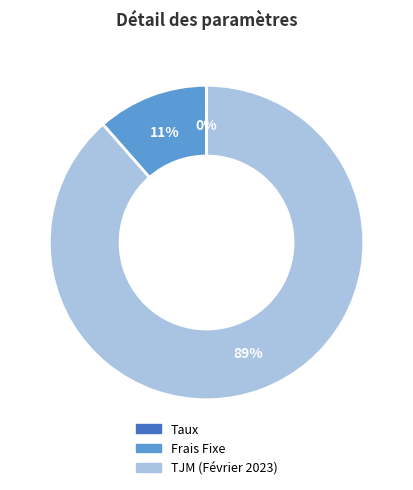

Which category has the biggest portion of the pie?

TJM (Février 2023)